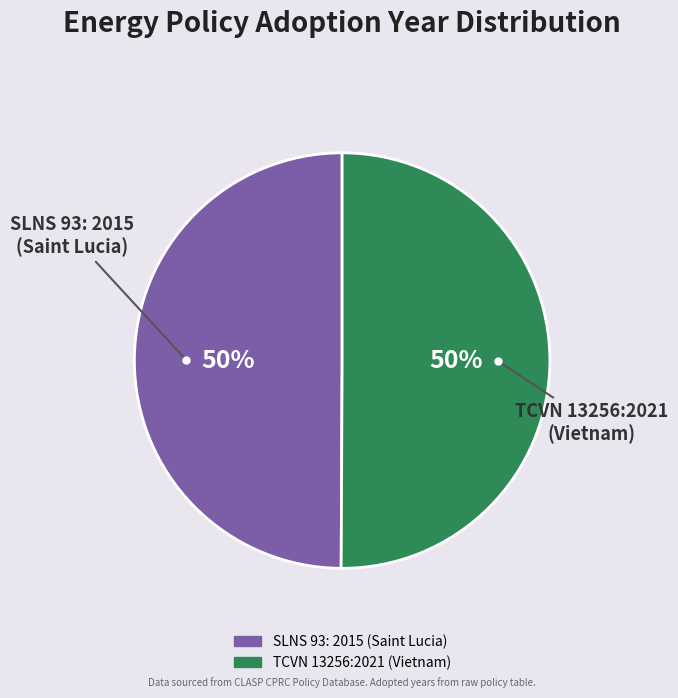

What percentage is the TCVN 13256:2021 (Vietnam) slice, to the nearest percent?

50%